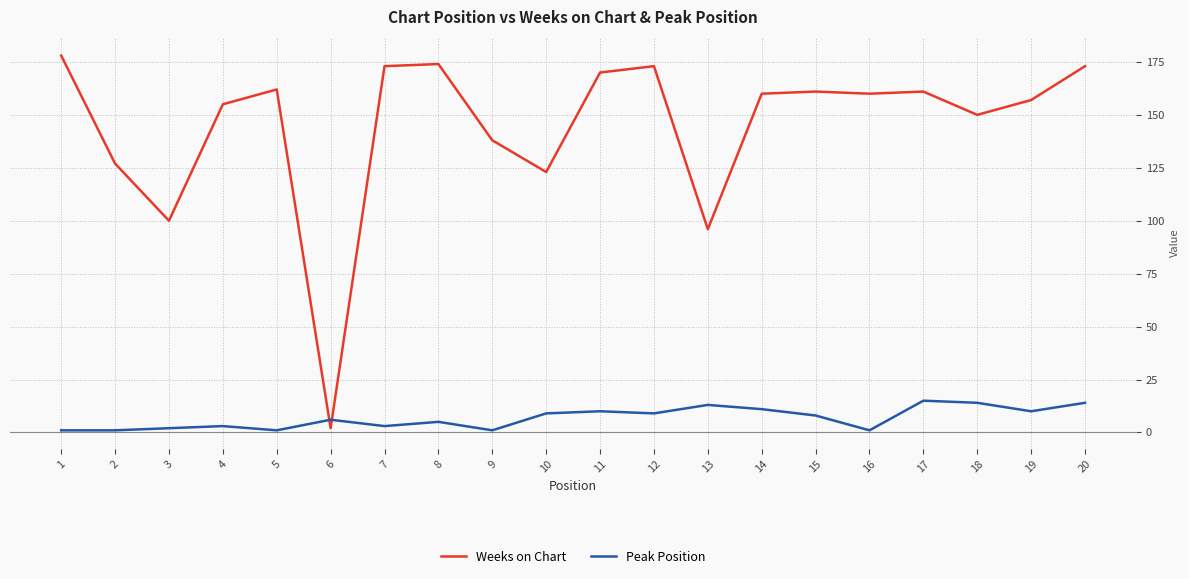

The Weeks on Chart series shows 275 at 20. True or false?

False